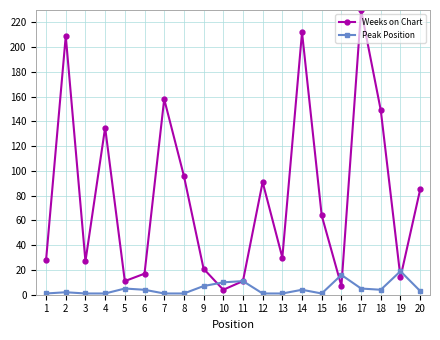

In Weeks on Chart, how many points are lower than both neighbors (excluding endpoints)?

6